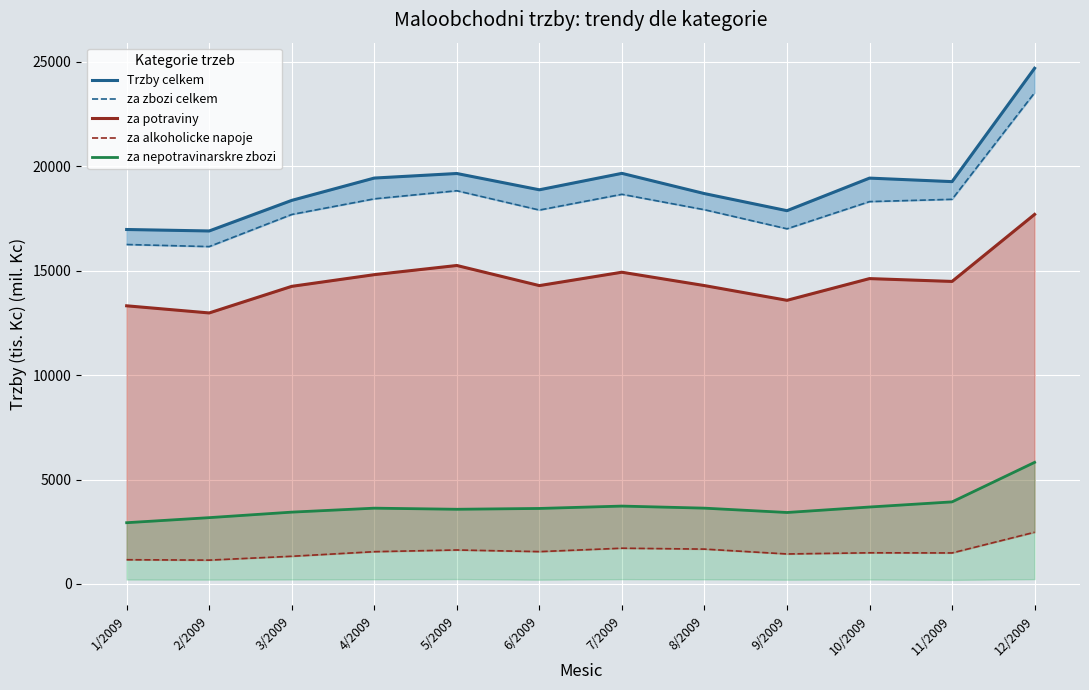

What value does the za potraviny series have at 2/2009?

12969.9